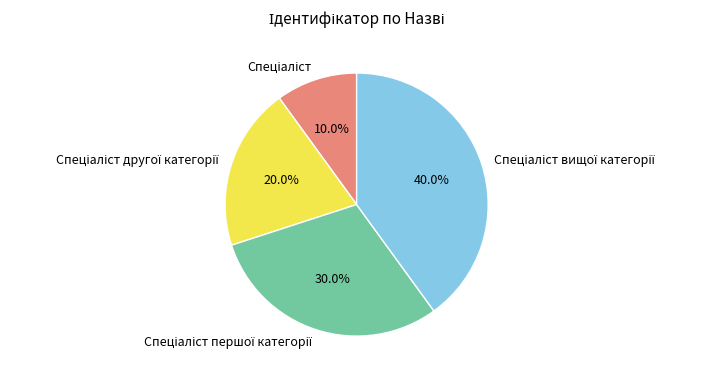

Is there a majority slice in this chart?

No